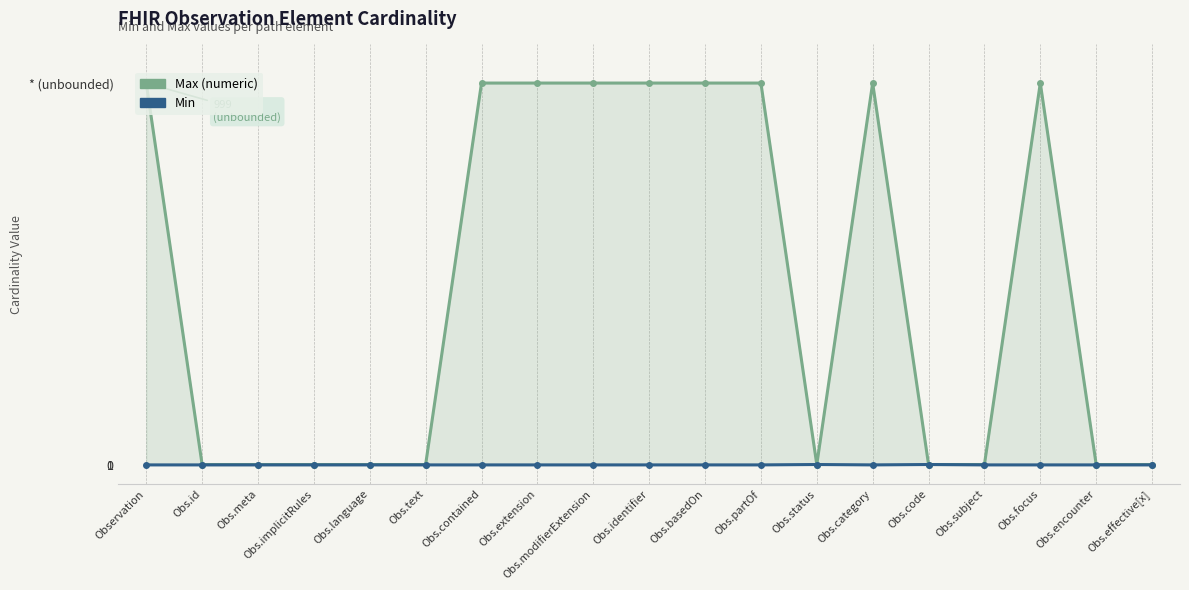

Where is the first local minimum for Min?

Obs.category